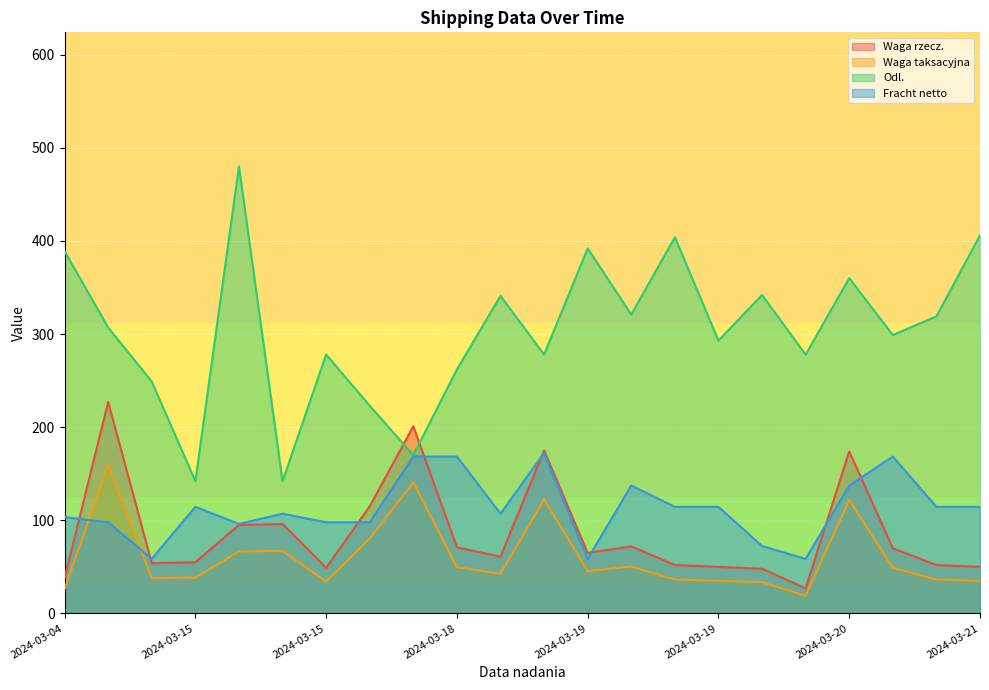

How many lines are shown in the chart?

4